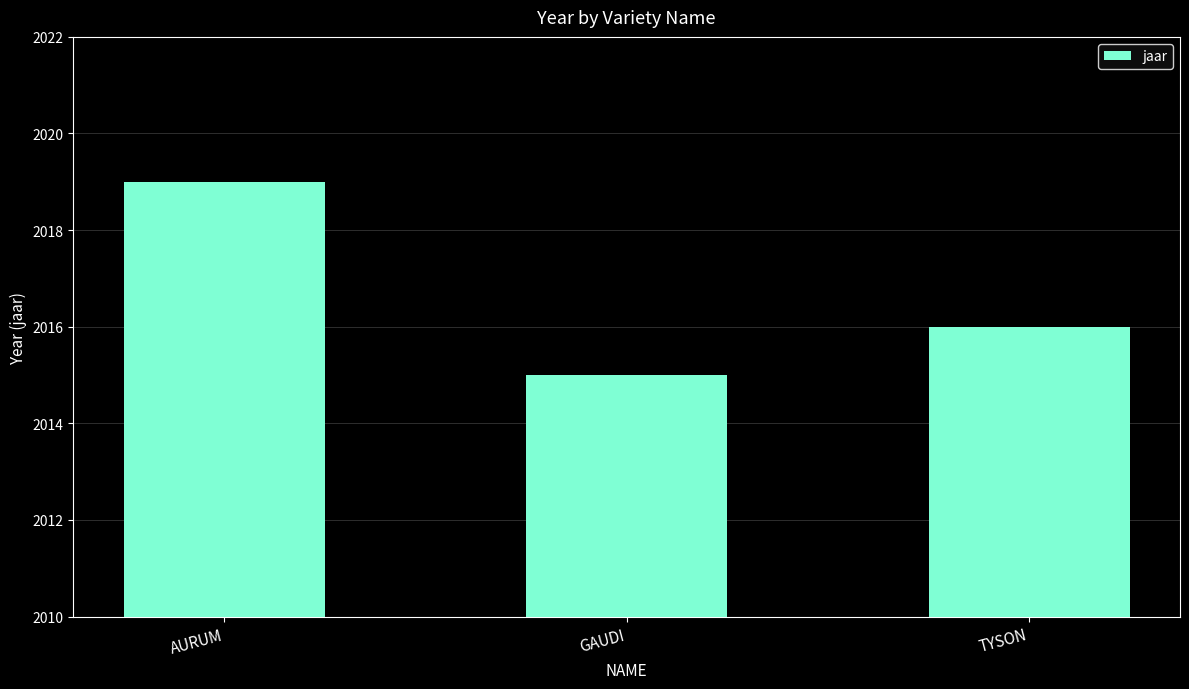

True or false: the data shows 1122 at AURUM.

False